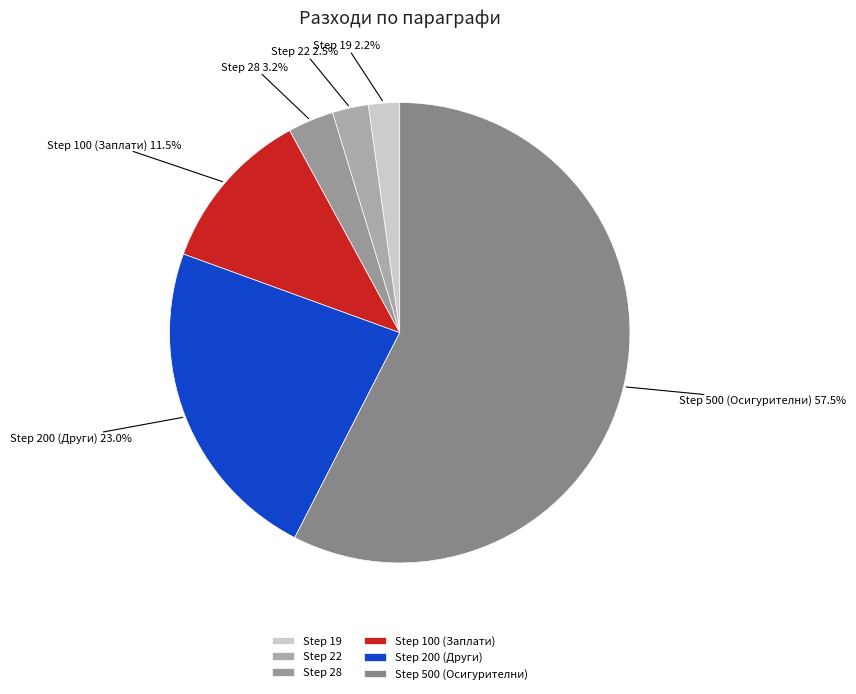

What portion of the pie excludes Step 200 (Други)?

77.0%